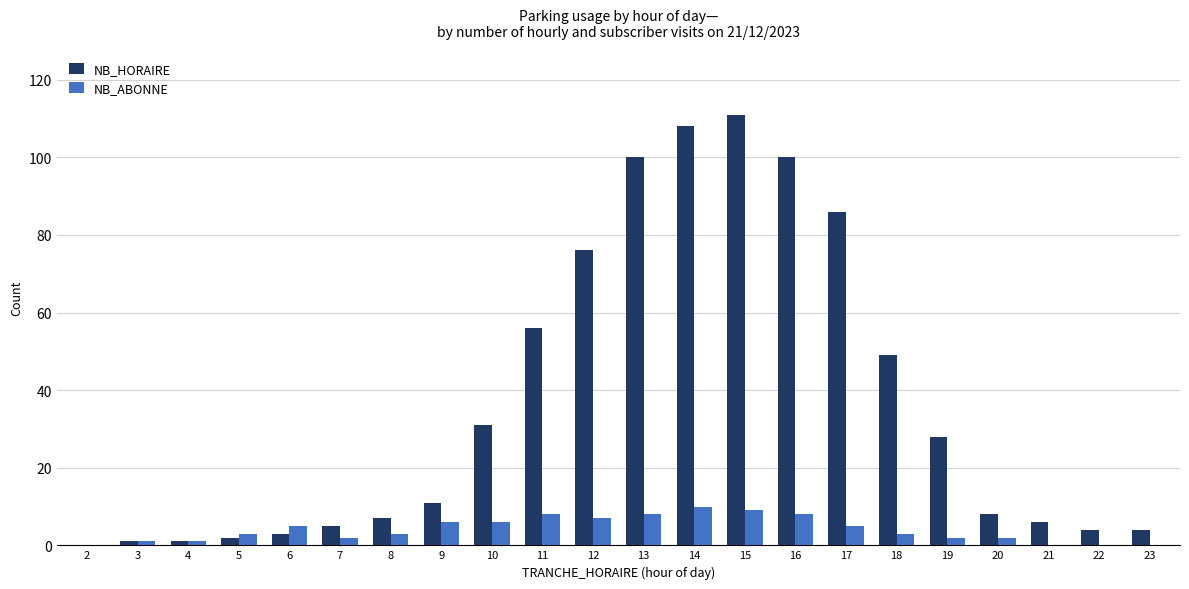

Are the bars grouped side by side (vs. stacked)?

Yes